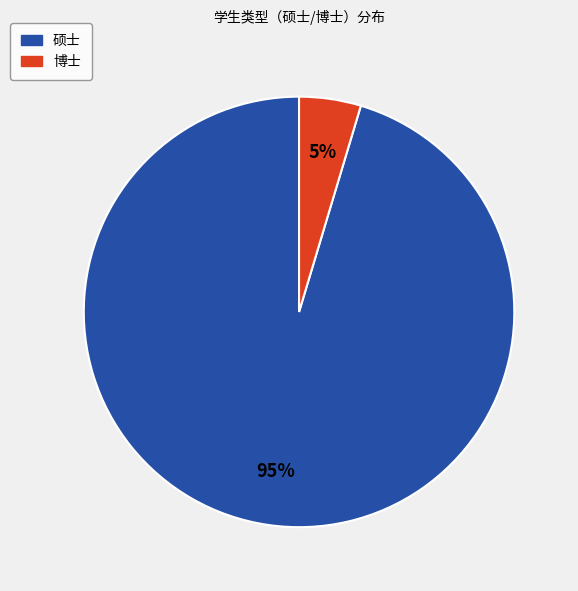

Which slice is the smallest?

博士